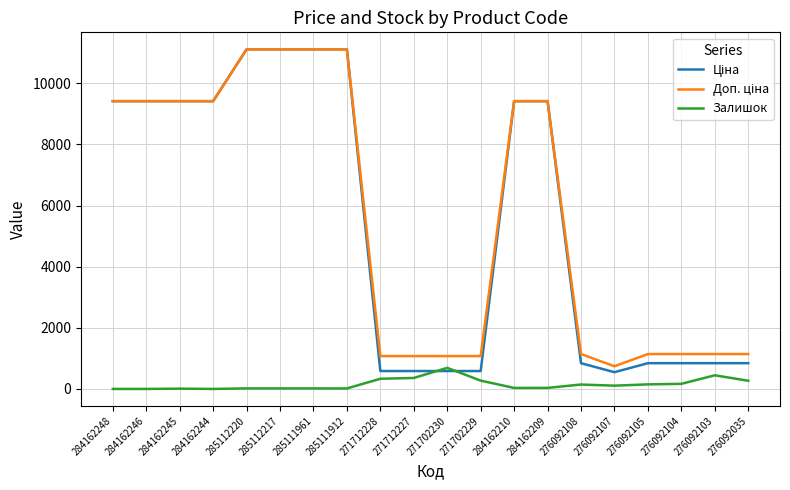

What is the spread (max minus min) of values at 271702229?

802.5